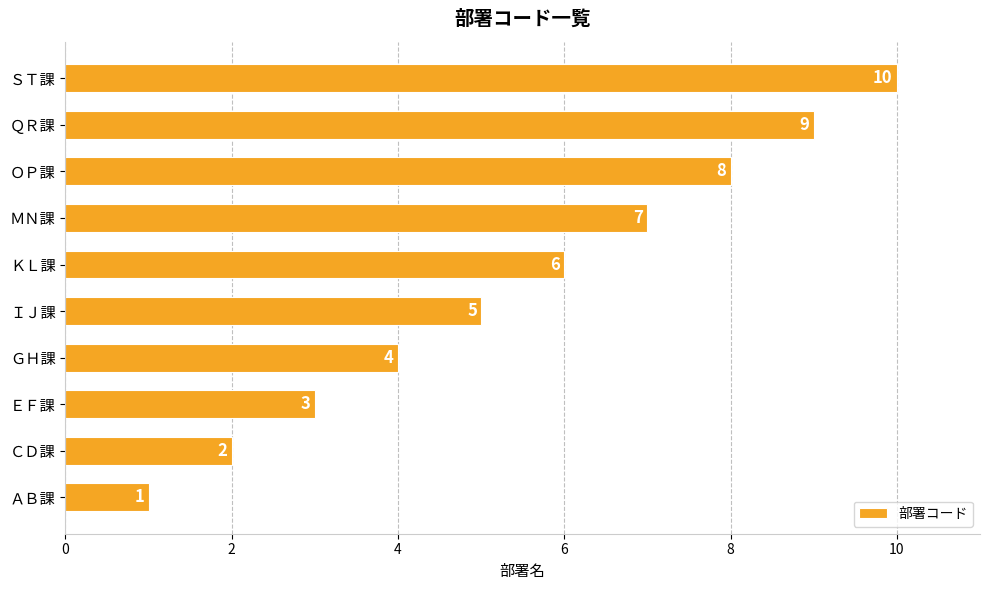

How many values are between 3 and 8?

6